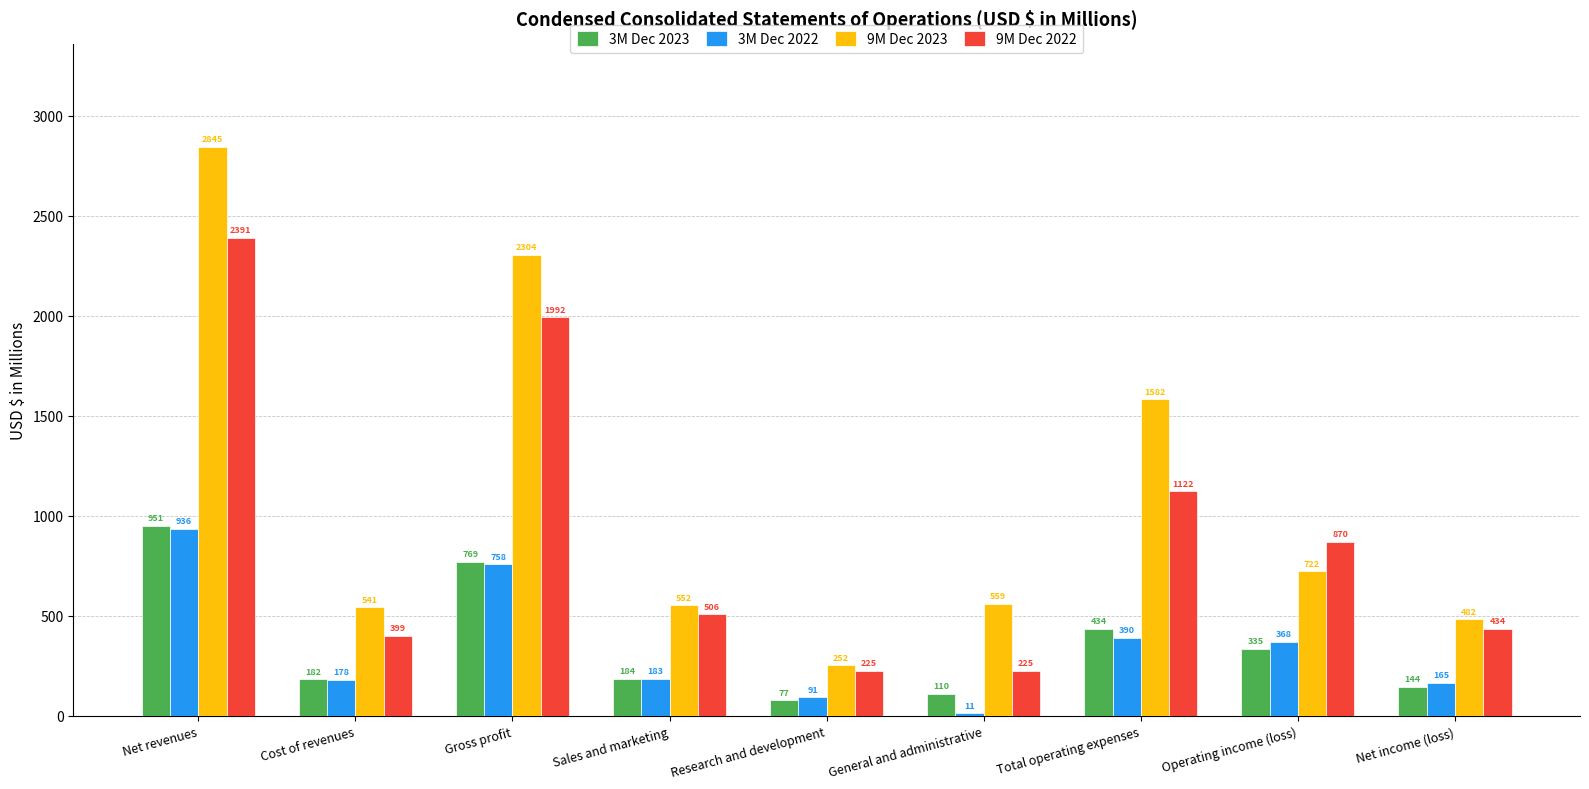

What is the sum of all 3M Dec 2022 values?

3080